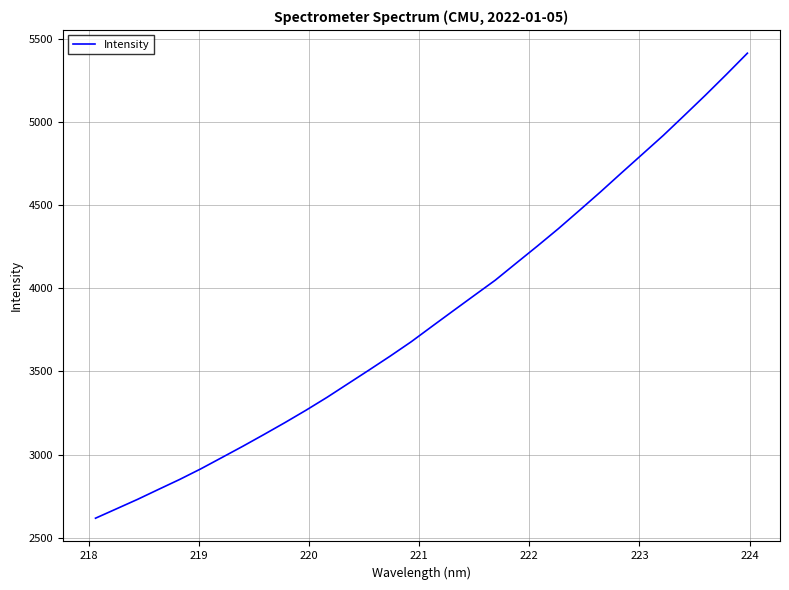

What is the smallest value displayed?

2616.4